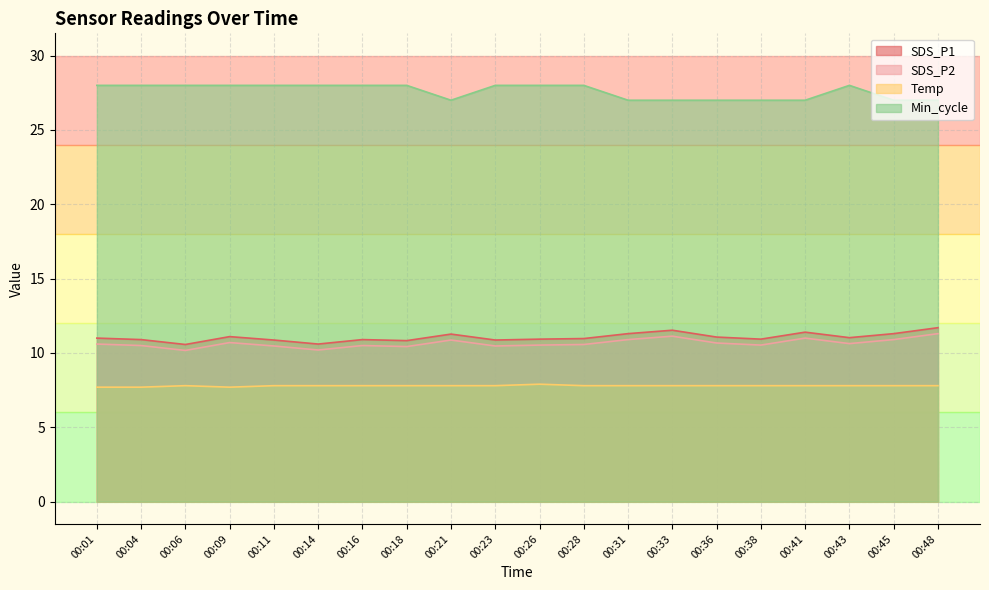

Reading right to left, list all the values displayed in this chart.

SDS_P1: 11.3	10.9	10.6	11.0	10.5	10.7	11.1	10.9	10.6	10.5	10.5	10.9	10.4	10.5	10.2	10.5	10.7	10.2	10.5	10.6
SDS_P2: 11.7	11.3	11.0	11.4	10.9	11.1	11.5	11.3	11.0	10.9	10.9	11.3	10.8	10.9	10.6	10.9	11.1	10.6	10.9	11.0
Temp: 7.8	7.8	7.8	7.8	7.8	7.8	7.8	7.8	7.8	7.9	7.8	7.8	7.8	7.8	7.8	7.8	7.7	7.8	7.7	7.7
Min_cycle: 27.0	27.0	28.0	27.0	27.0	27.0	27.0	27.0	28.0	28.0	28.0	27.0	28.0	28.0	28.0	28.0	28.0	28.0	28.0	28.0